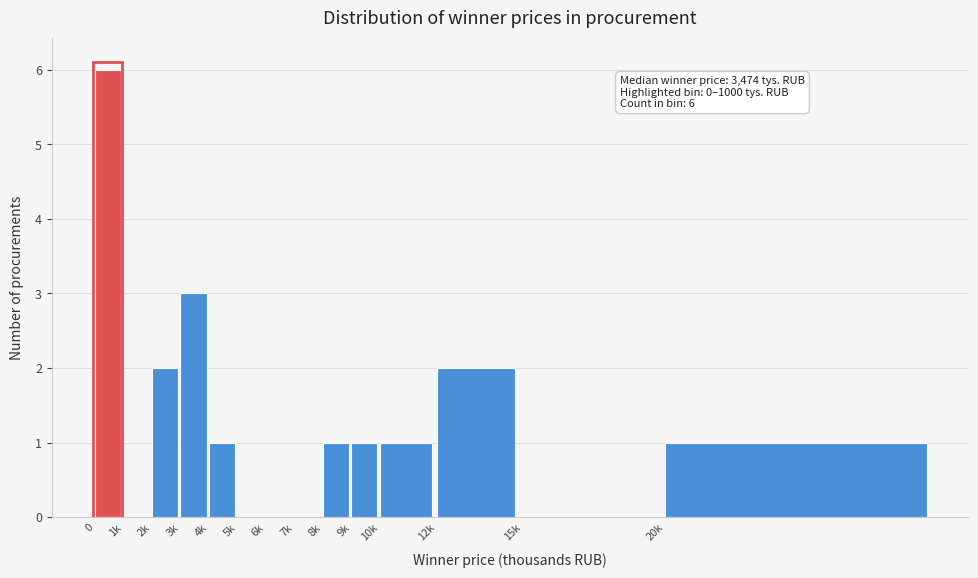

Reading left to right, extract all data points from this chart.

0=6	1k=0	2k=2	3k=3	4k=1	5k=0	6k=0	7k=0	8k=1	9k=1	10k=1	12k=2	15k=0	20k=1